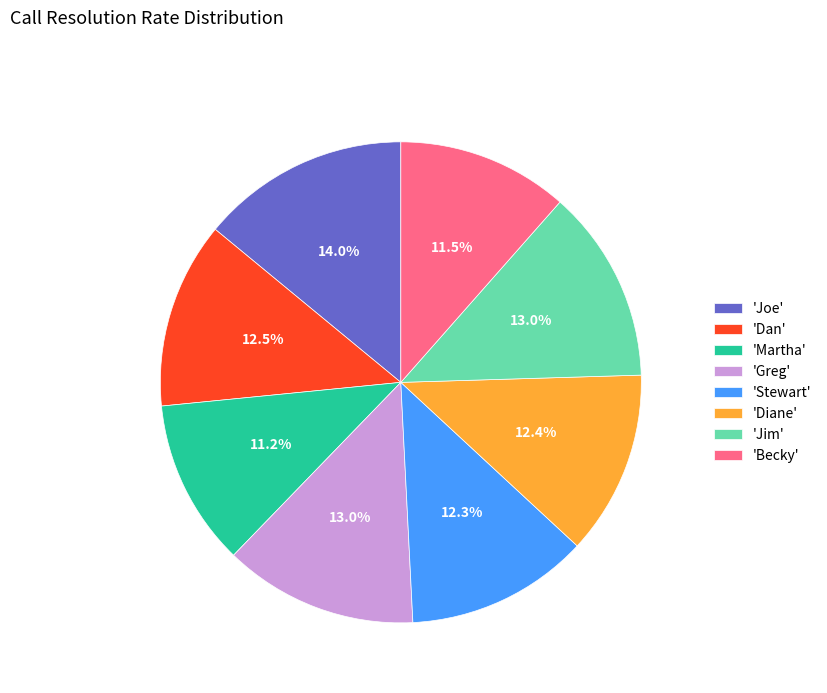

Count the number of slices in the pie.

8